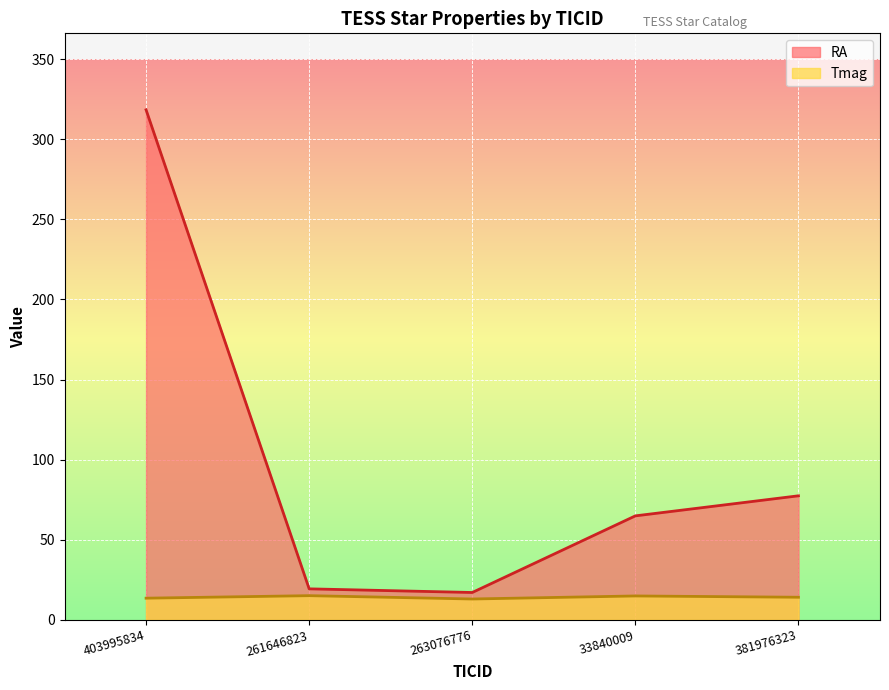

How many values in the RA series exceed 64?

3